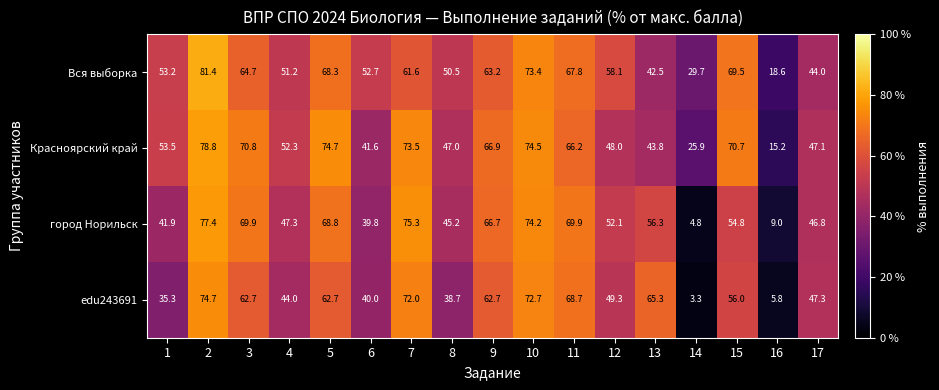

At how many categories does at least one series exceed 67?

7